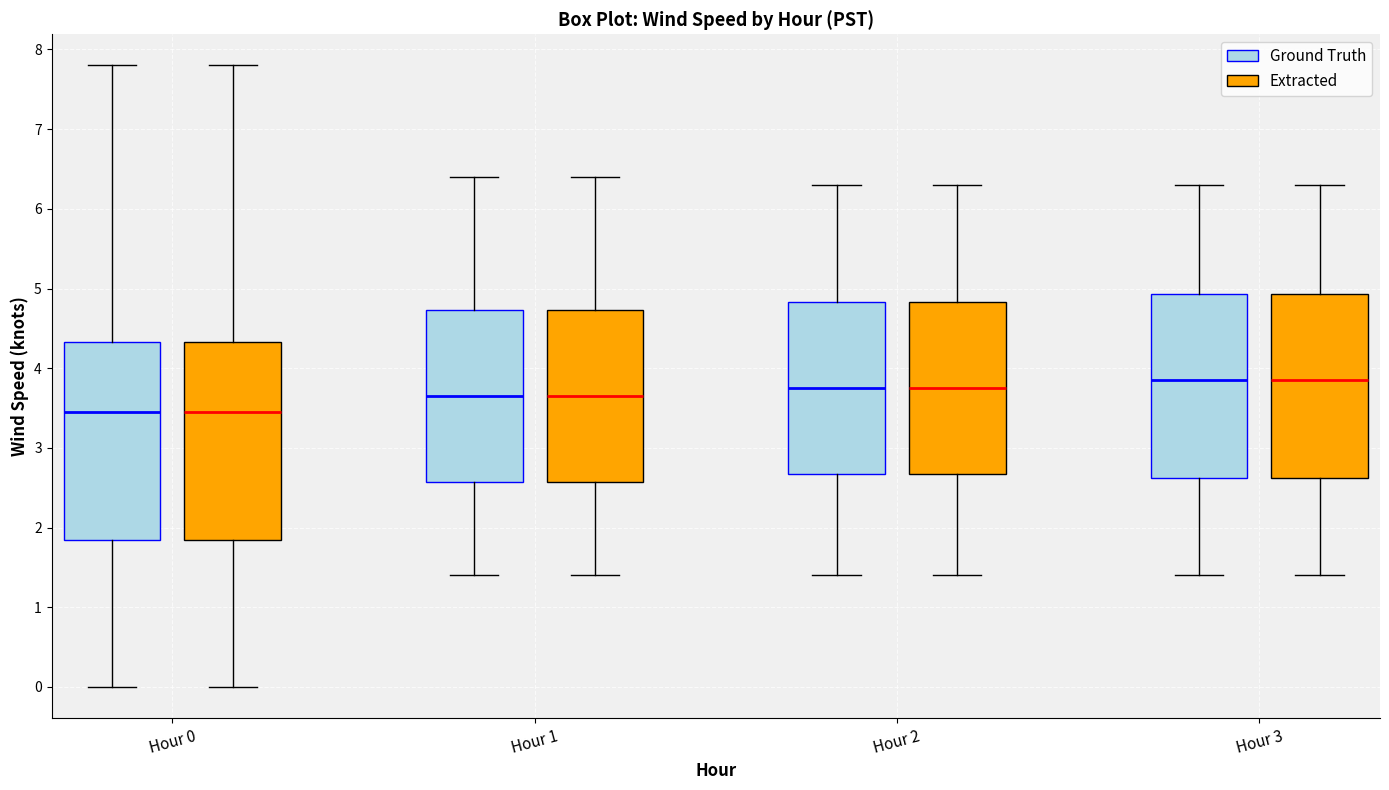

Reading left to right, transcribe this box plot: for each box, give where its median line is, the range the box spans, and where its two whiskers end, as read against the y-axis. The values are not printed on the chart, so give them approximately, as read against the axis.

Hour 0 (Ground Truth): median 3.5, box 1.9 to 4.3, whiskers 0.0 to 7.8
Hour 0 (Extracted): median 3.5, box 1.9 to 4.3, whiskers 0.0 to 7.8
Hour 1 (Ground Truth): median 3.7, box 2.6 to 4.7, whiskers 1.4 to 6.4
Hour 1 (Extracted): median 3.7, box 2.6 to 4.7, whiskers 1.4 to 6.4
Hour 2 (Ground Truth): median 3.8, box 2.7 to 4.8, whiskers 1.4 to 6.3
Hour 2 (Extracted): median 3.8, box 2.7 to 4.8, whiskers 1.4 to 6.3
Hour 3 (Ground Truth): median 3.9, box 2.6 to 4.9, whiskers 1.4 to 6.3
Hour 3 (Extracted): median 3.9, box 2.6 to 4.9, whiskers 1.4 to 6.3